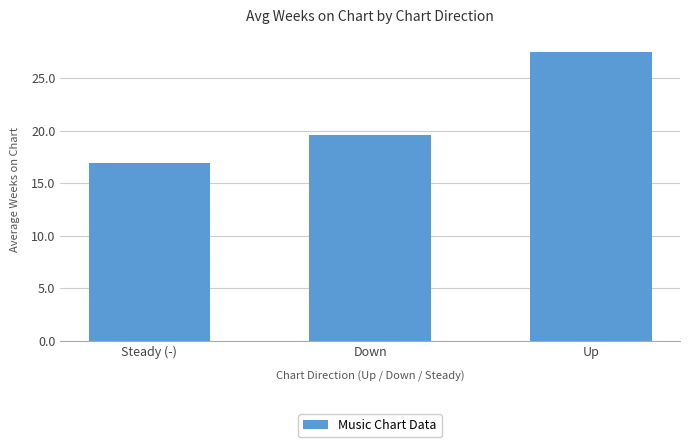

List the labels in order of value, smallest first.

Steady (-), Down, Up